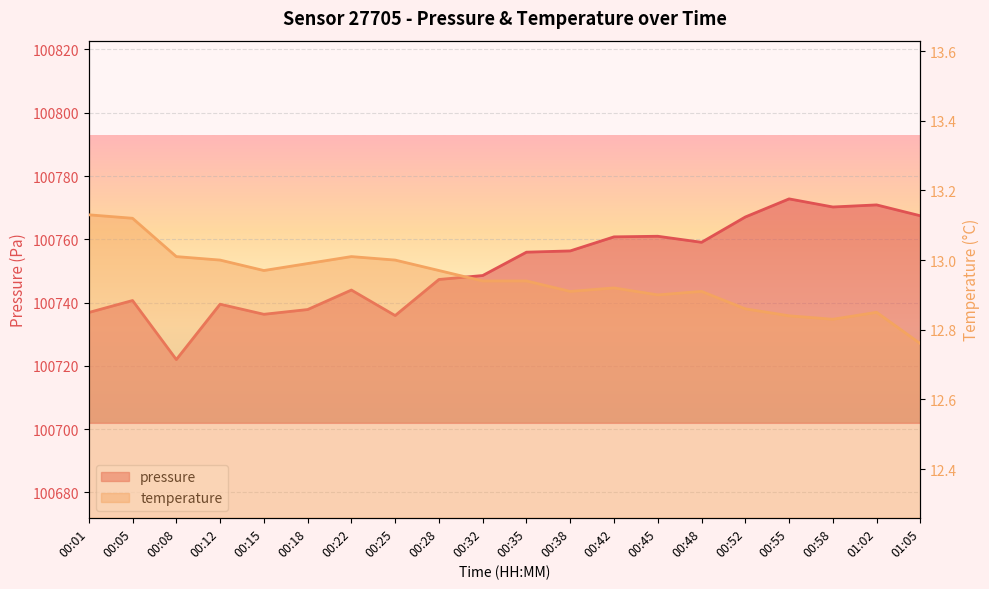

What is the value of the pressure point at the 18th from the left?

100770.2